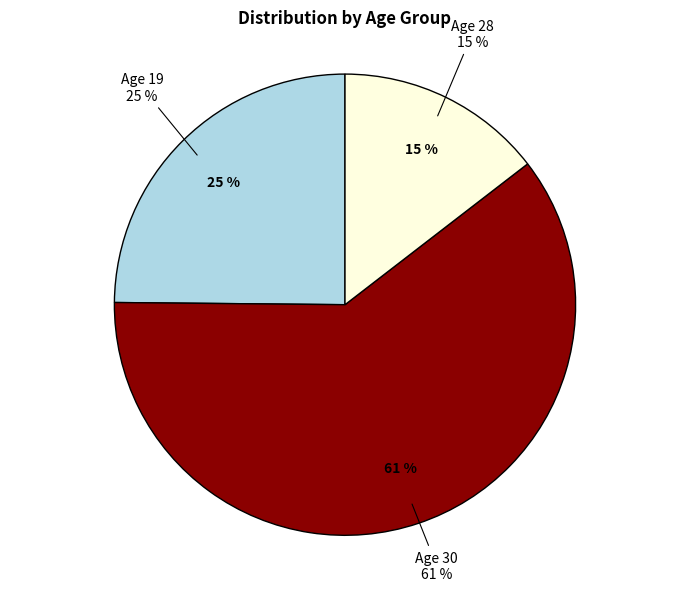

What is the largest slice in the pie chart?

30